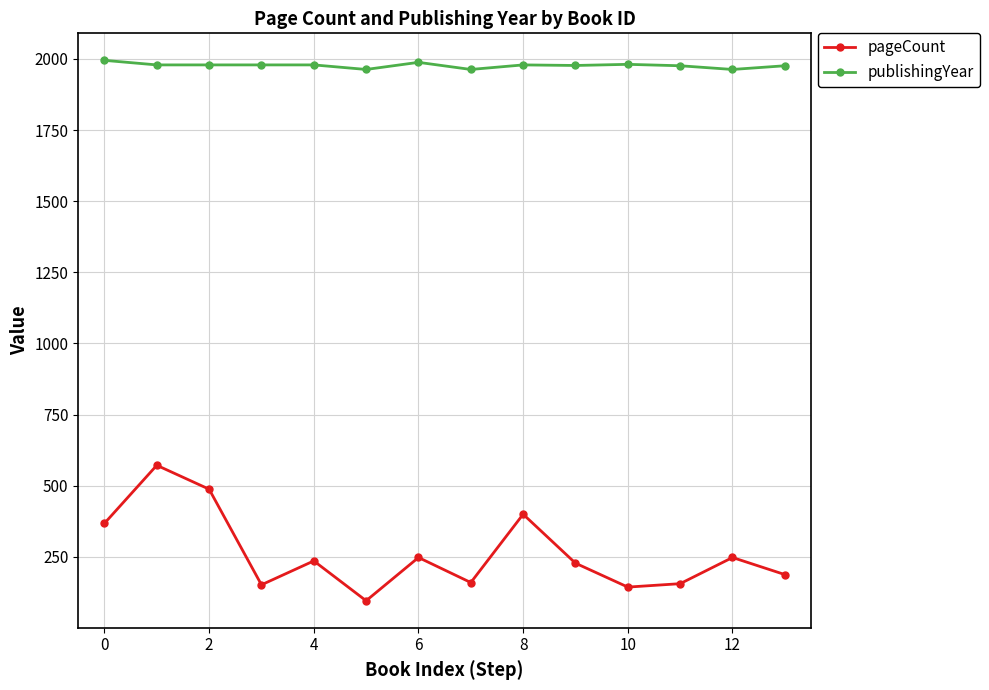

Which series has the widest spread of values?

pageCount